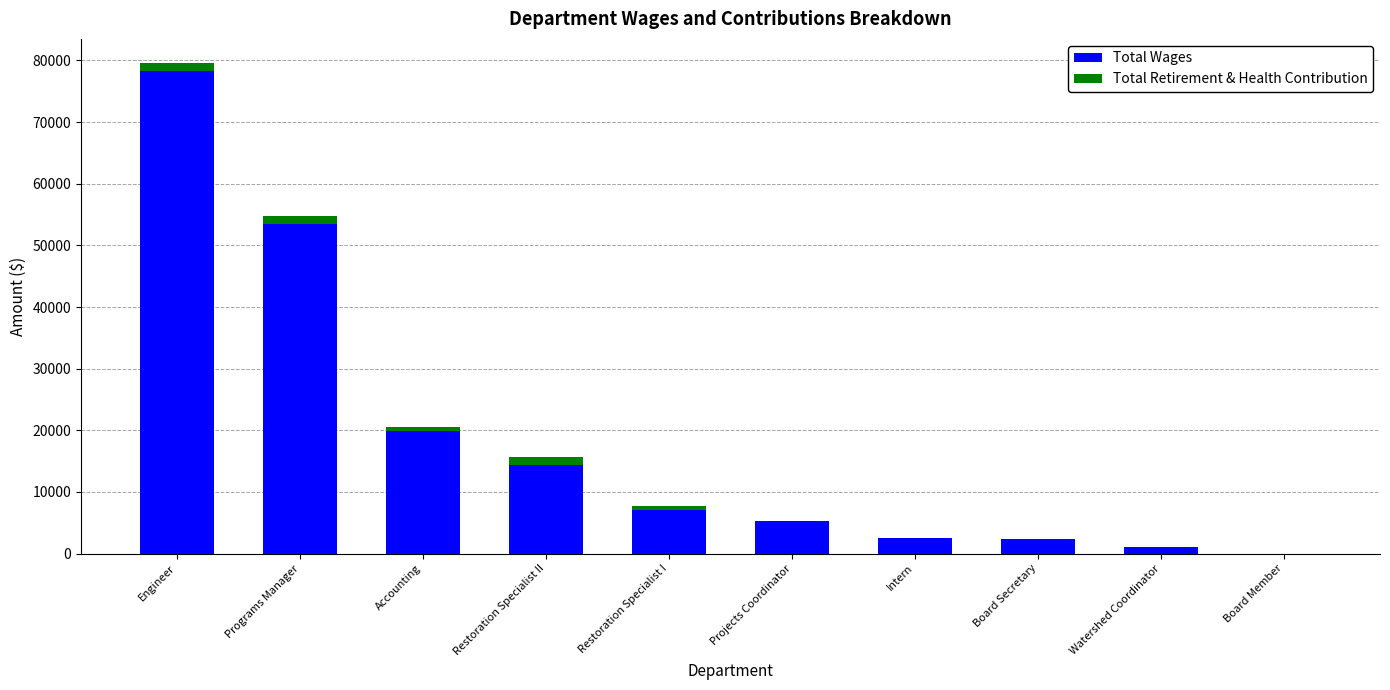

The value of Total Wages at Restoration Specialist II is 22087. True or false?

False